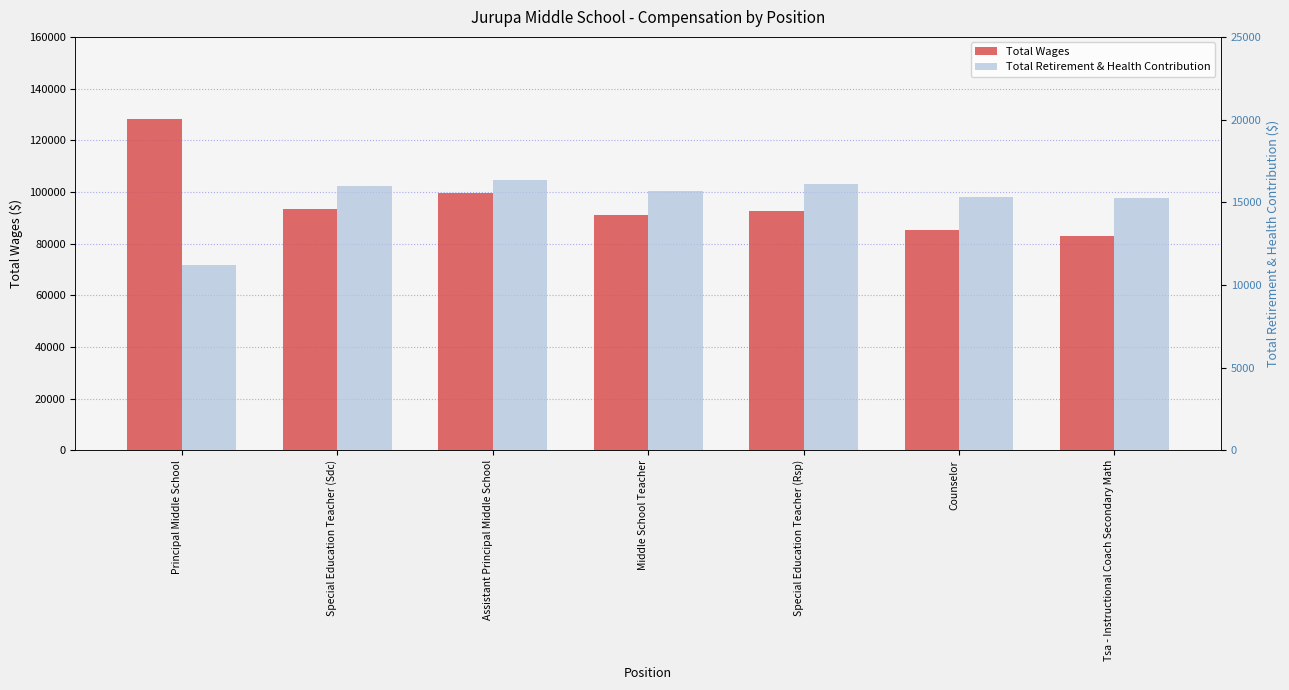

Is the value of Total Retirement & Health Contribution at Principal Middle School greater than the value of Total Wages at Assistant Principal Middle School?

No